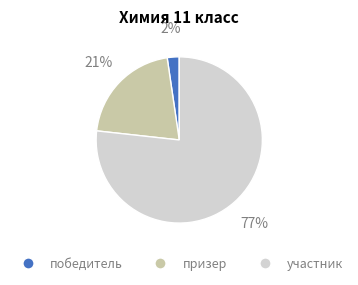

True or false: участник accounts for 77% of the total.

True